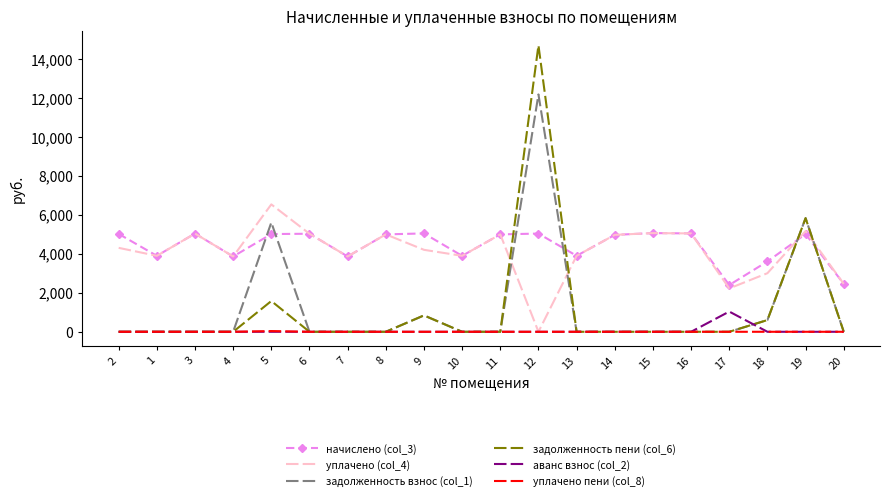

The value of задолженность пени (col_6) at 19 is 3918.4. True or false?

False